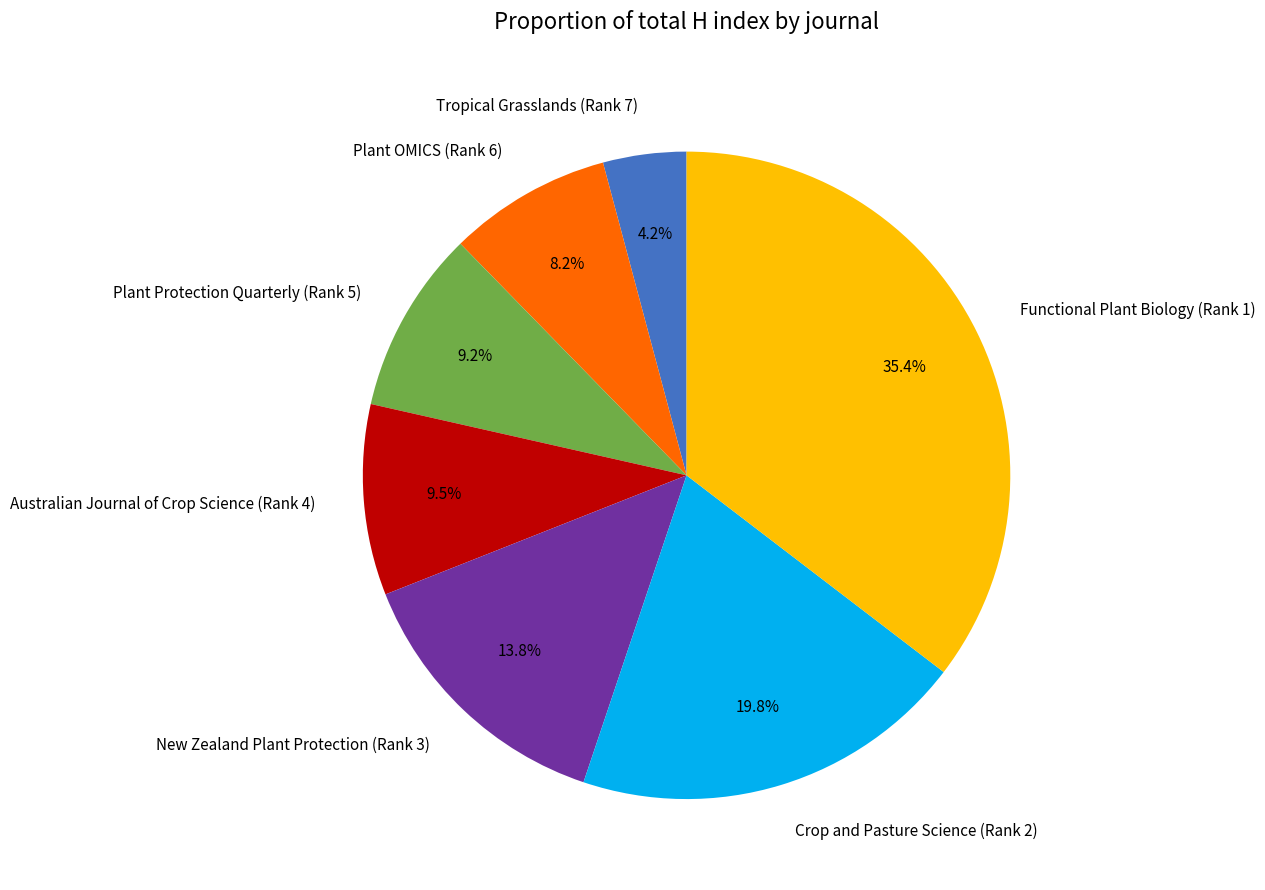

Is there any slice that represents more than half of the pie?

No